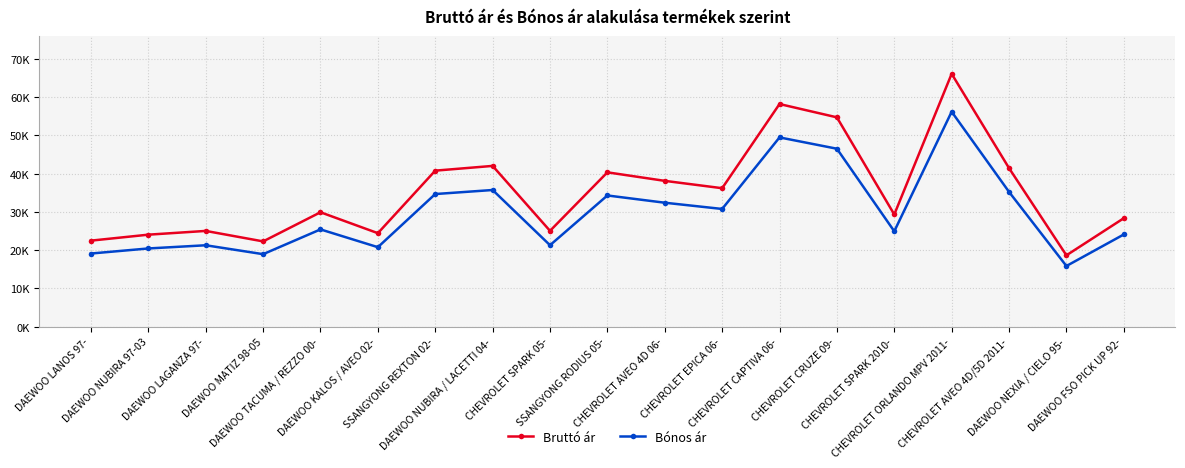

Which series has the widest spread of values?

Bruttó ár